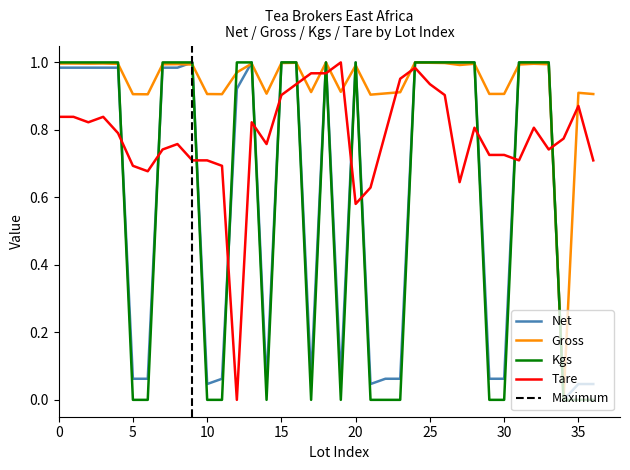

The Tare series shows 0.9 at 25. True or false?

True